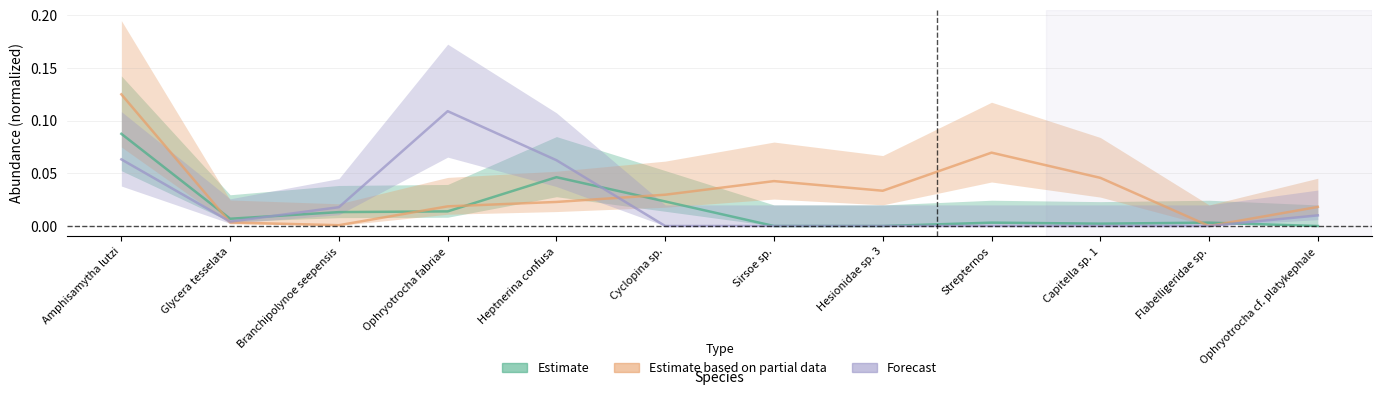

List the labels in order of Estimate based on partial data value, smallest first.

Flabelligeridae sp., Branchipolynoe seepensis, Glycera tesselata, Ophryotrocha cf. platykephale, Ophryotrocha fabriae, Heptnerina confusa, Cyclopina sp., Hesionidae sp. 3, Sirsoe sp., Capitella sp. 1, Strepternos, Amphisamytha lutzi